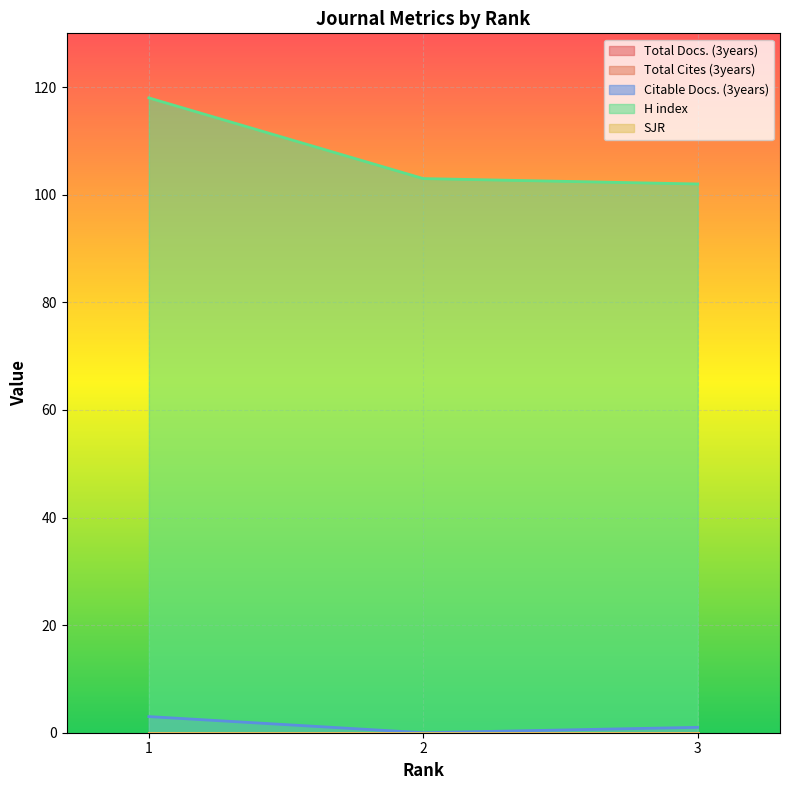

Count the Citable Docs. (3years) values in the range 0 to 3.

3